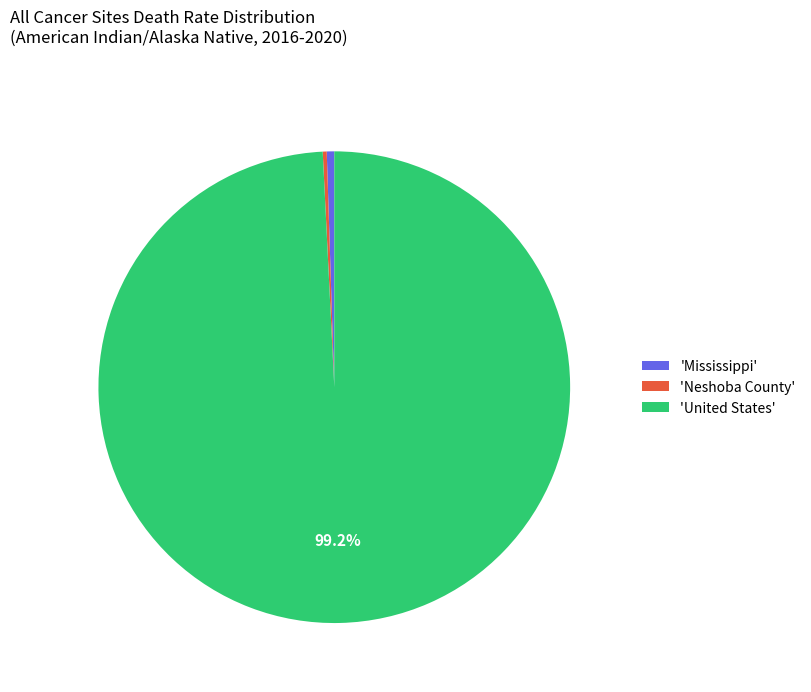

Which has a higher value, 'United States' or 'Mississippi'?

'United States'